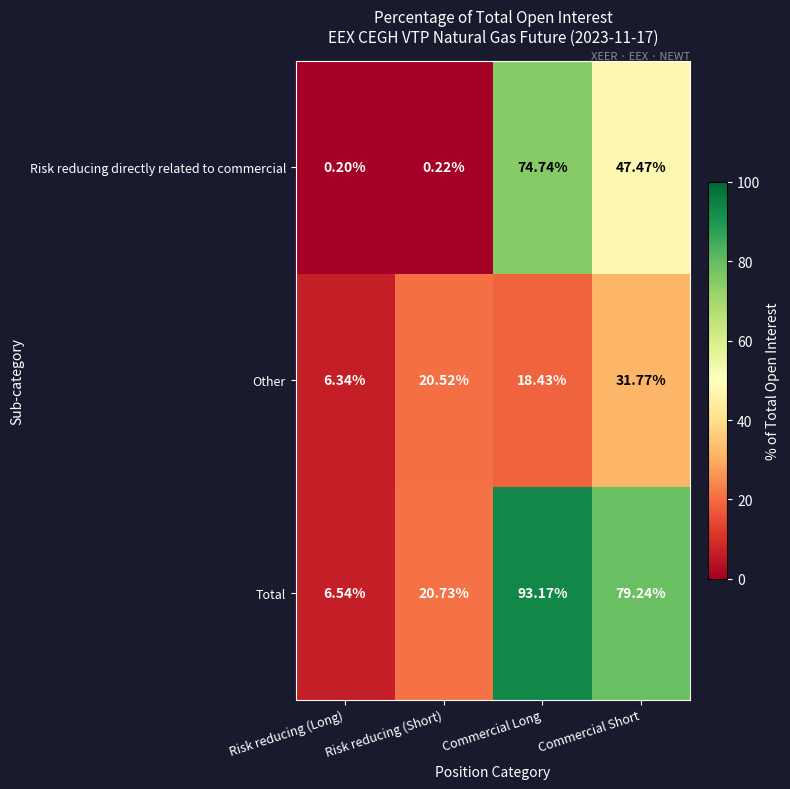

At which category is the sum across all series the highest?

Commercial Long